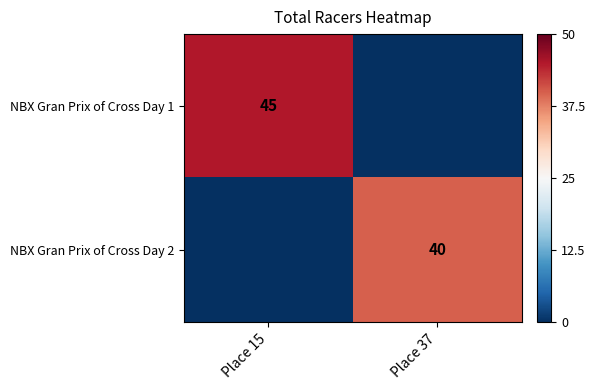

Which category has the lowest value across all series?

Place 37